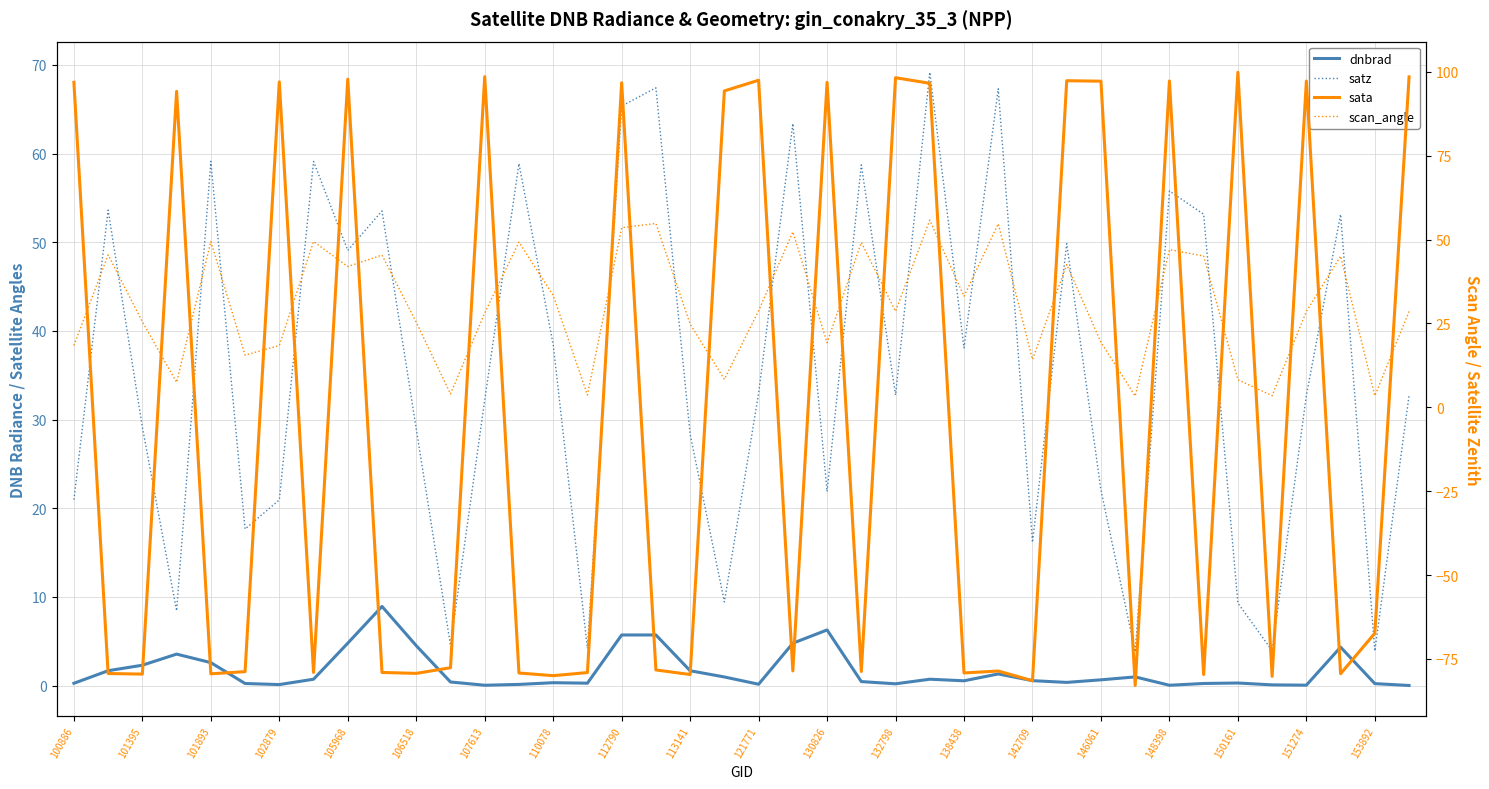

True or false: dnbrad has more than 0 interior local peaks.

True